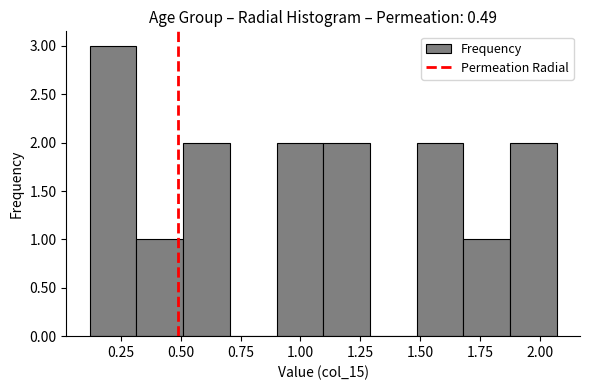

Read against the x-axis, roughly where is the centre of the tallest bar?

0.20